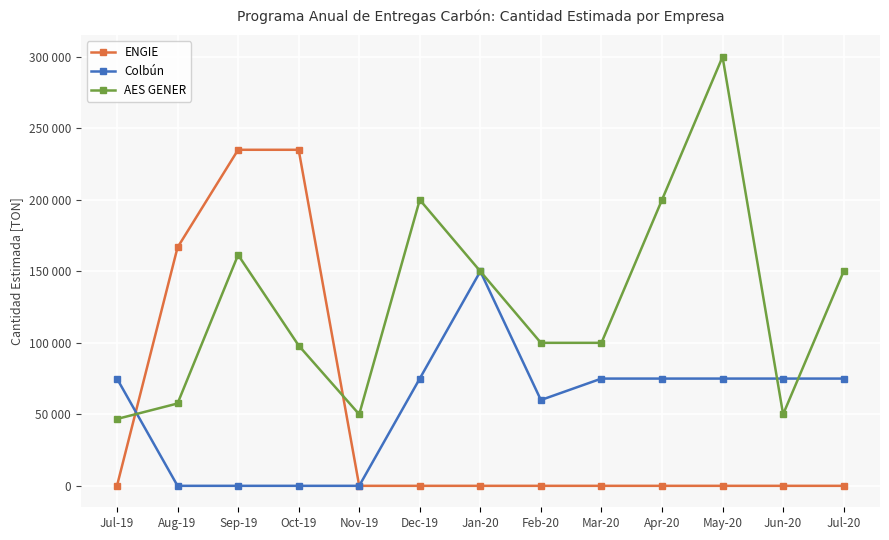

What is the sum of all AES GENER values?

1663941